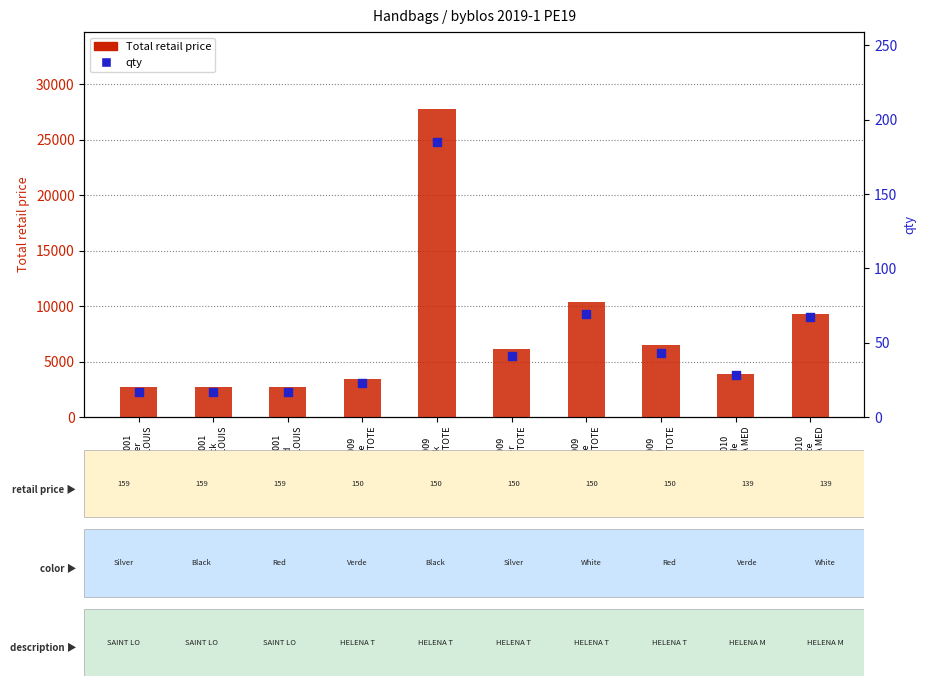

At which category is the sum across all series the highest?

2WB0009
Black
HELENA TOTE